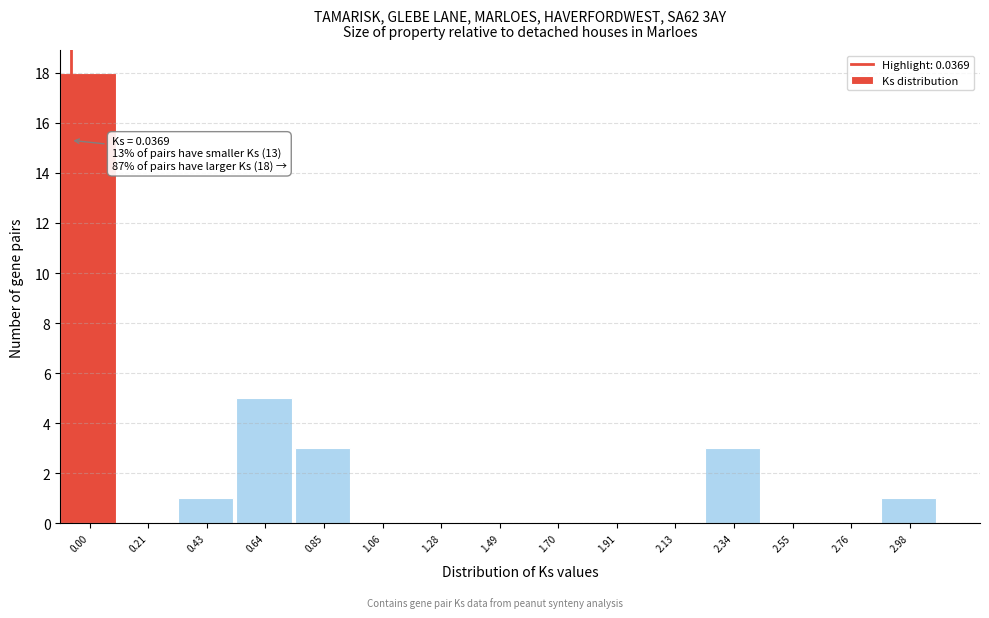

Reading left to right, transcribe all the data shown in this chart.

0.00=18	0.21=0	0.43=1	0.64=5	0.85=3	1.06=0	1.28=0	1.49=0	1.70=0	1.91=0	2.13=0	2.34=3	2.55=0	2.76=0	2.98=1